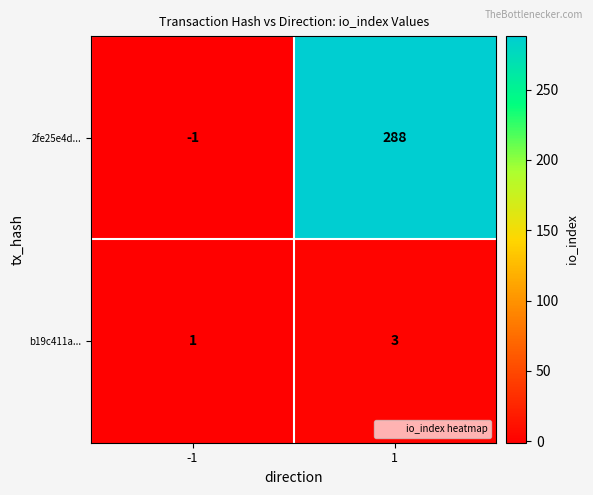

Read the 2fe25e4d... value at 1, to the nearest 50.

300